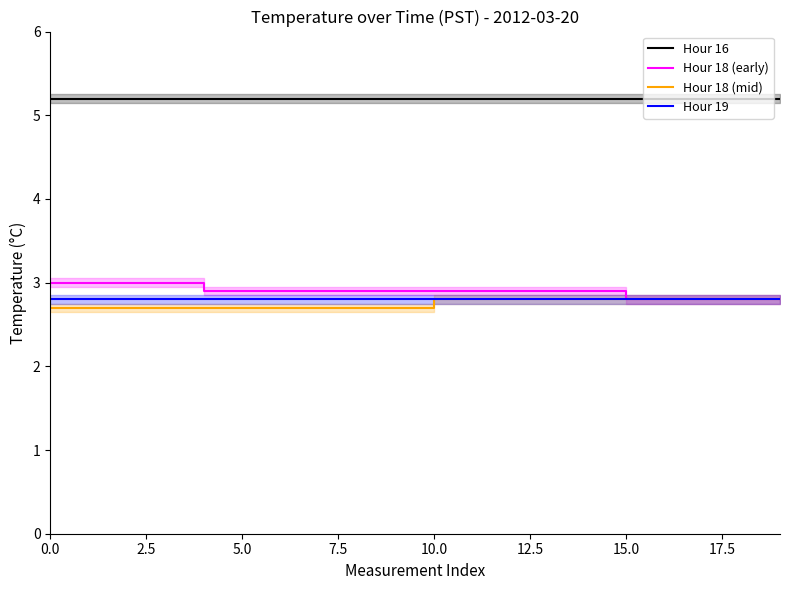

True or false: Hour 18 (early) has more than 1 interior local peaks.

False